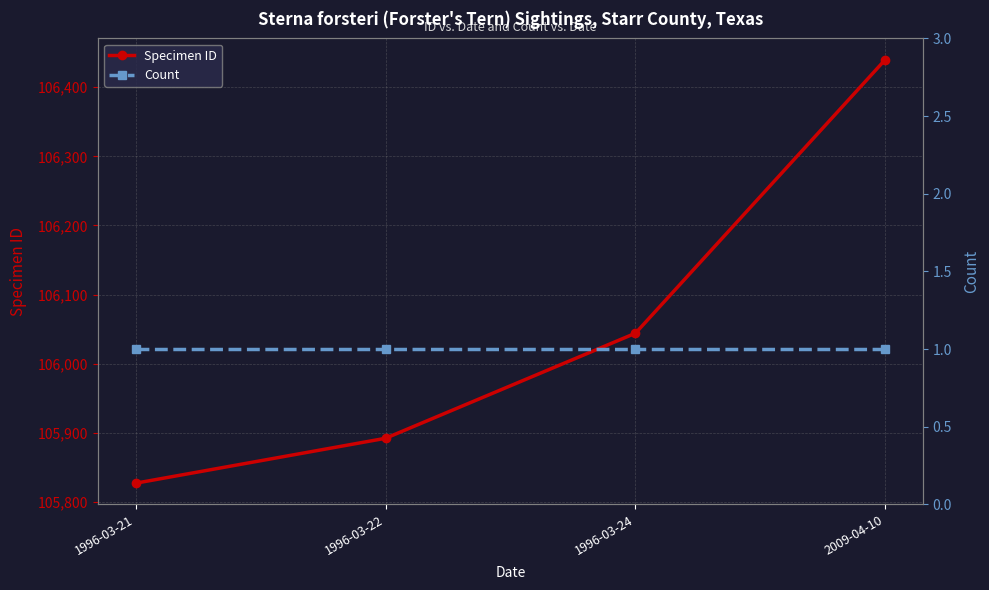

Rank the series by their average value, from highest to lowest.

Specimen ID, Count